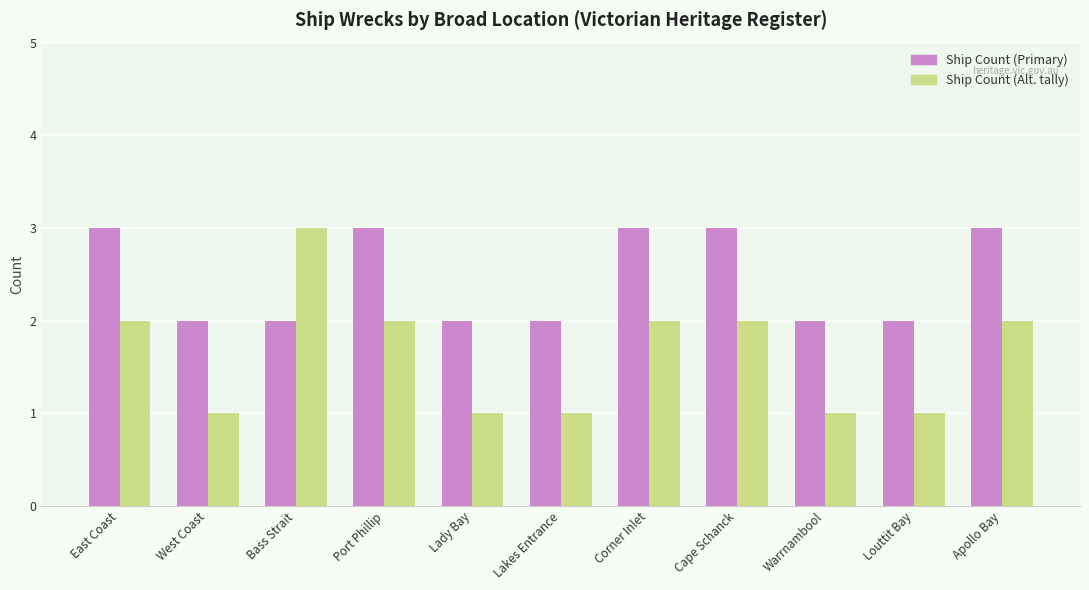

Reading left to right, what are all the values shown in this chart?

Ship Count (Primary): East Coast=3	West Coast=2	Bass Strait=2	Port Phillip=3	Lady Bay=2	Lakes Entrance=2	Corner Inlet=3	Cape Schanck=3	Warrnambool=2	Louttit Bay=2	Apollo Bay=3
Ship Count (Alt. tally): East Coast=2	West Coast=1	Bass Strait=3	Port Phillip=2	Lady Bay=1	Lakes Entrance=1	Corner Inlet=2	Cape Schanck=2	Warrnambool=1	Louttit Bay=1	Apollo Bay=2